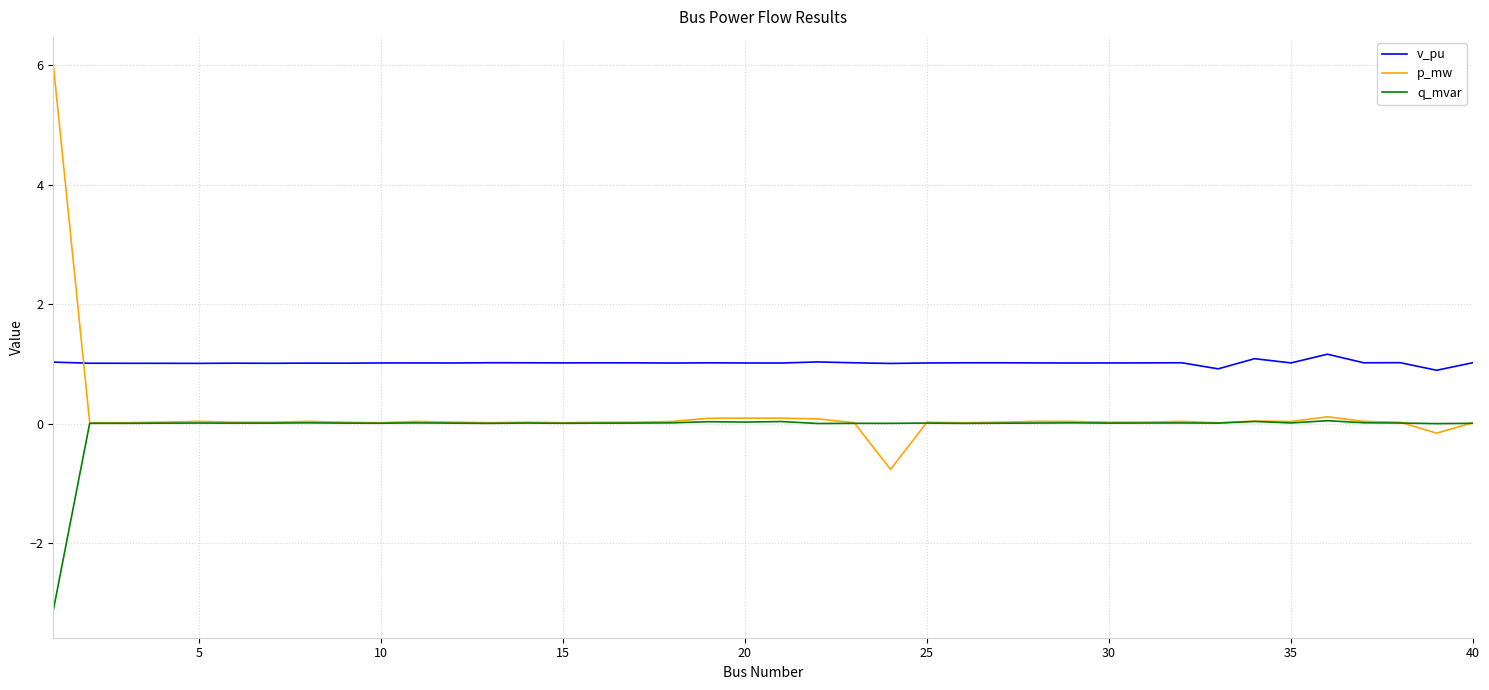

What is the minimum value shown in the chart?

-3.1